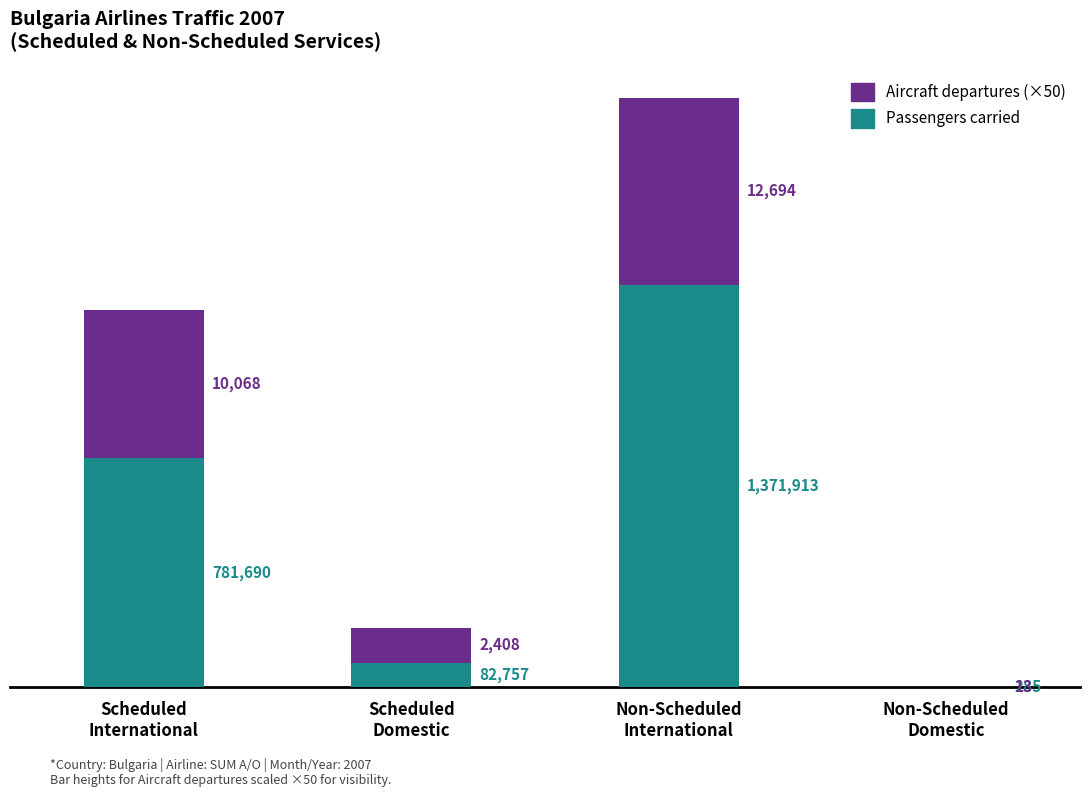

What are all the series names shown in the legend?

Aircraft departures (×50), Passengers carried